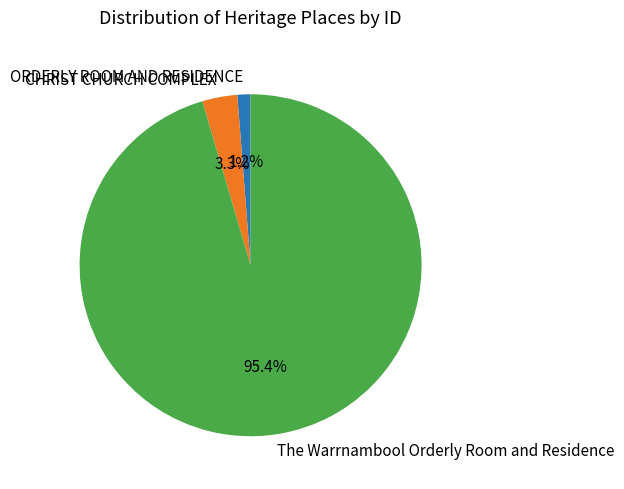

Does ORDERLY ROOM AND RESIDENCE account for over 50% of the chart?

No